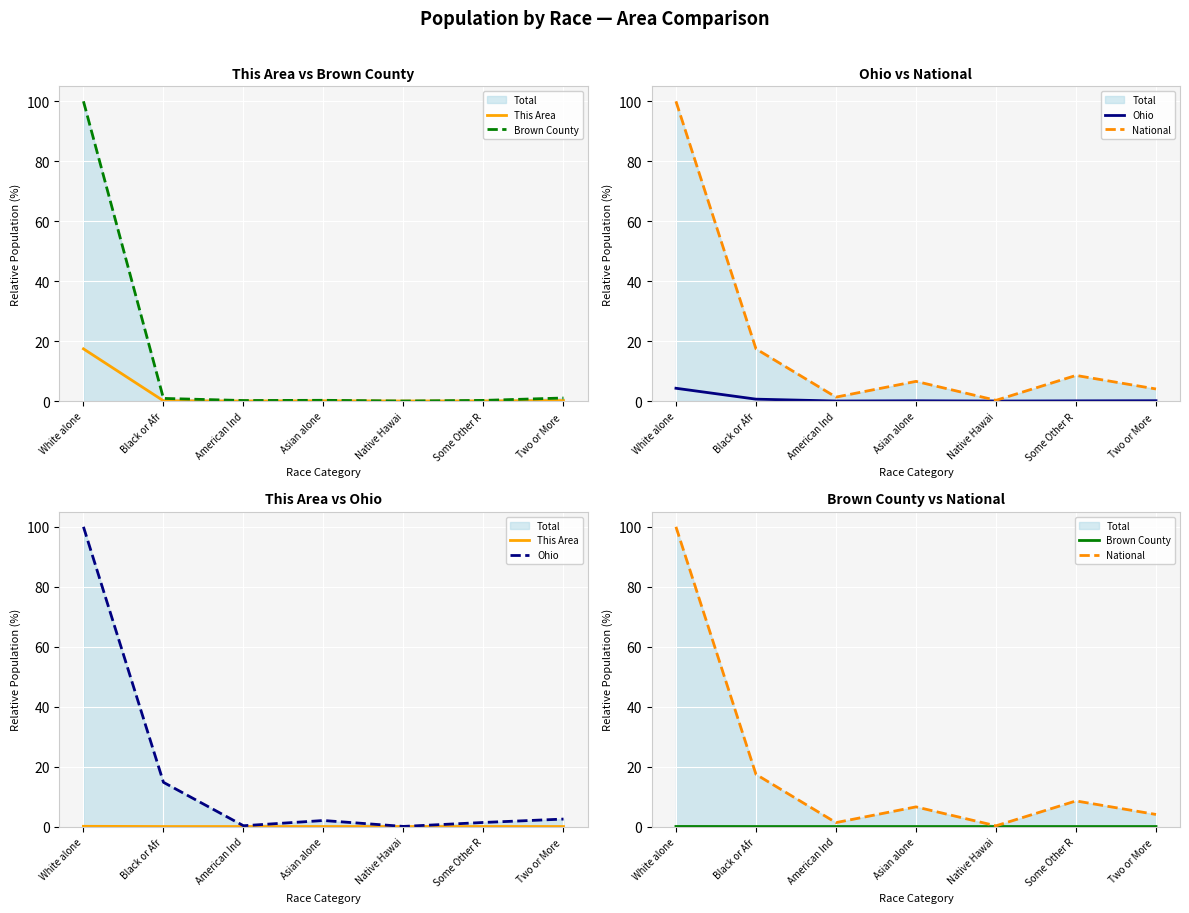

Which category has the lowest value across all series?

Native Hawai